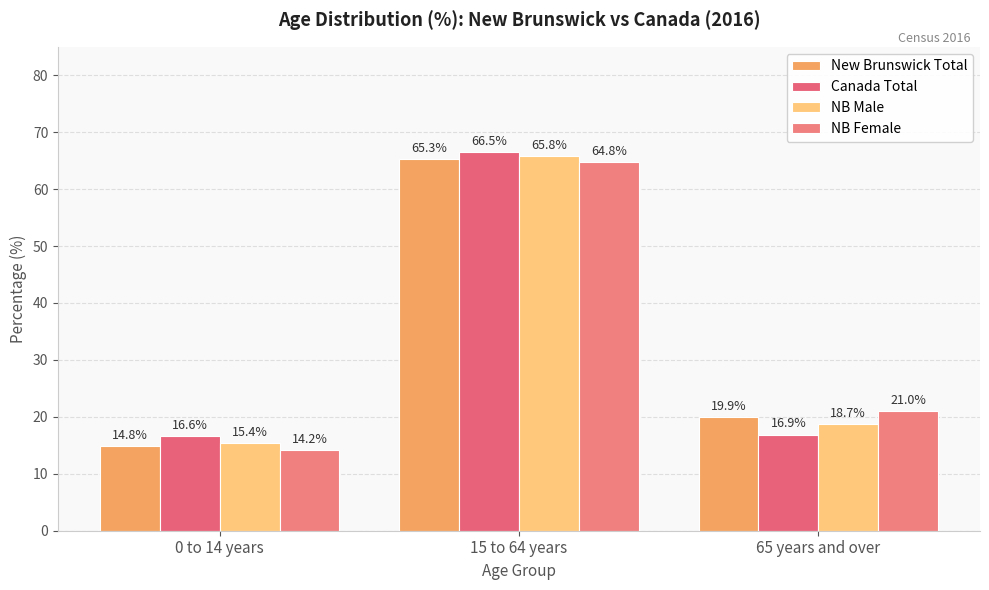

Is the value of NB Male at 0 to 14 years greater than the value of NB Female at 15 to 64 years?

No